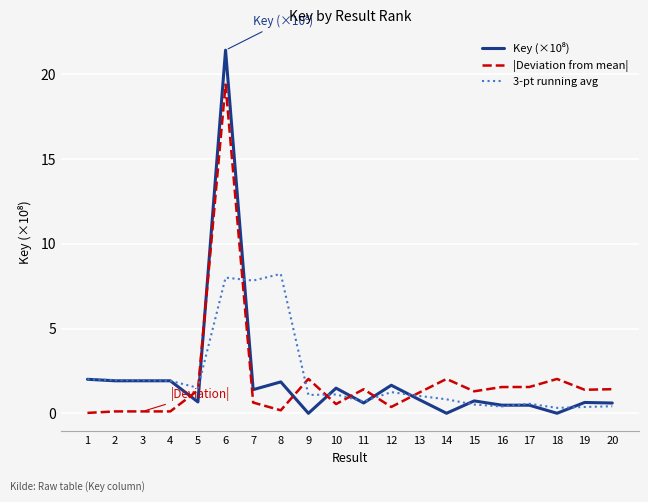

Does the chart have visible grid lines?

Yes